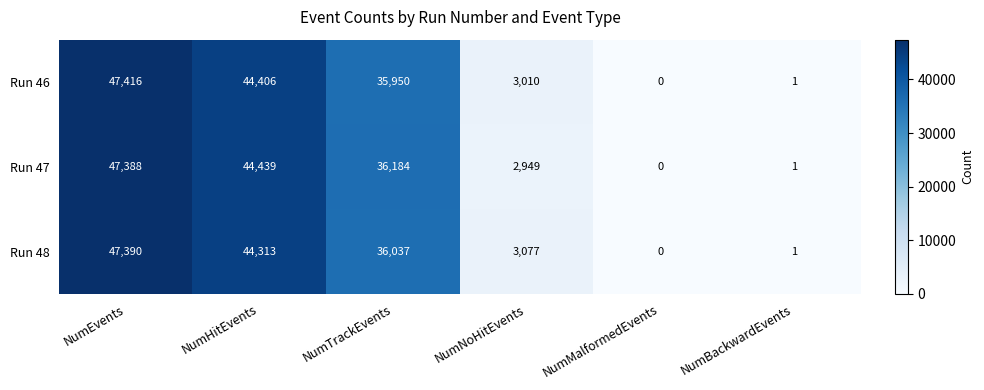

Count the number of data series in this chart.

3